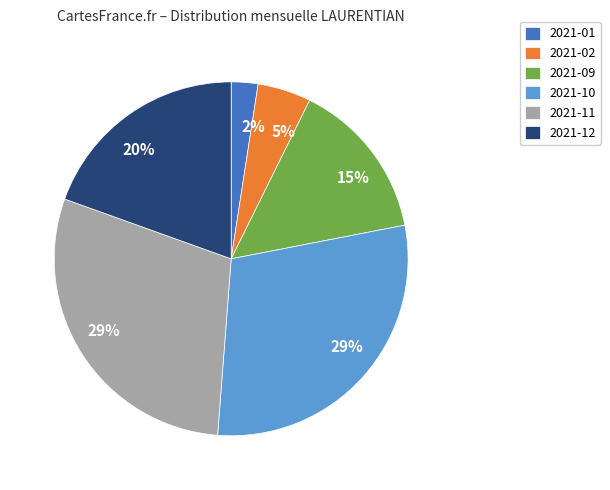

Approximately how many times larger is the value at 2021-09 compared to 2021-02?

3.0